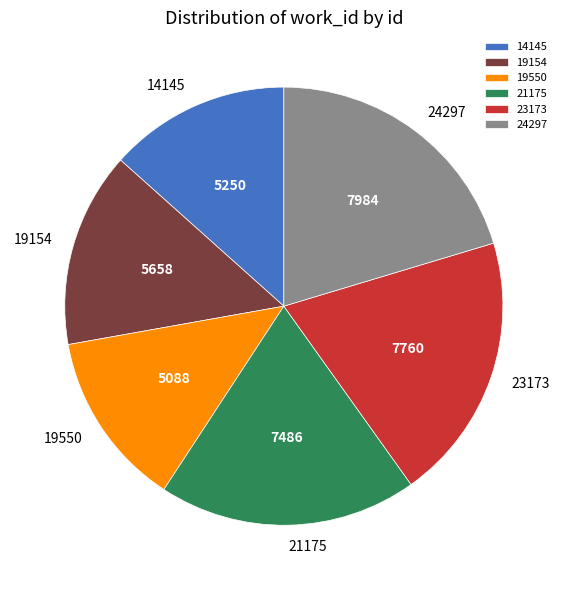

True or false: 19550 accounts for 19% of the total.

False